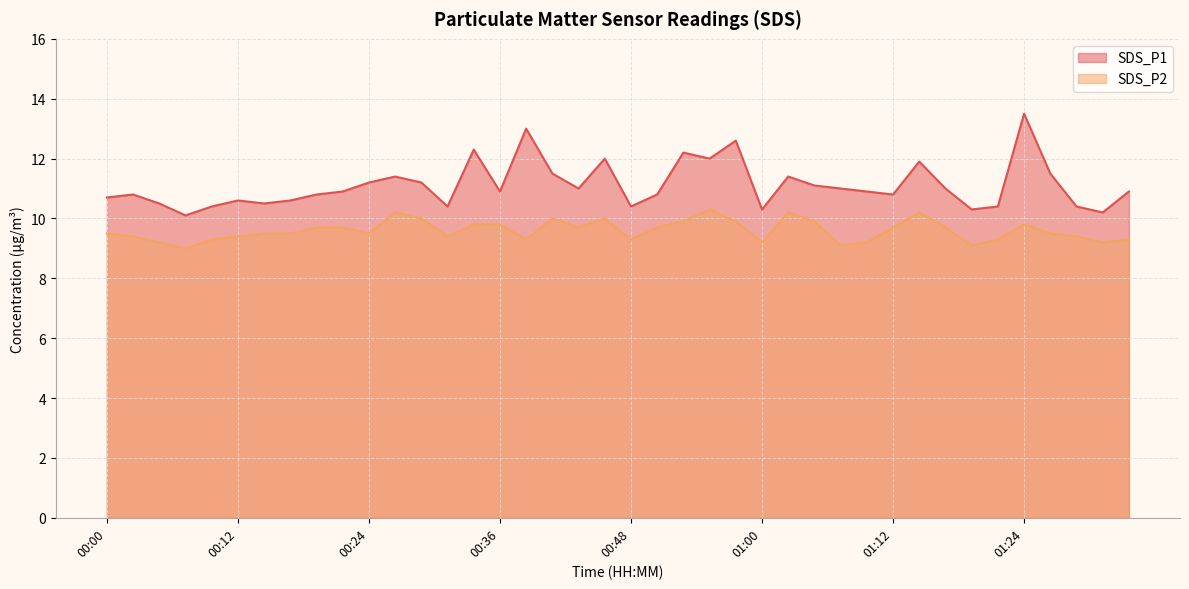

Reading left to right, extract all data points from this chart.

SDS_P1: 00:00=10.7	00:02=10.8	00:04=10.5	00:07=10.1	00:09=10.4	00:12=10.6	00:14=10.5	00:17=10.6	00:19=10.8	00:21=10.9	00:24=11.2	00:26=11.4	00:29=11.2	00:31=10.4	00:34=12.3	00:36=10.9	00:38=13.0	00:41=11.5	00:43=11.0	00:46=12.0	00:48=10.4	00:51=10.8	00:53=12.2	00:55=12.0	00:58=12.6	01:00=10.3	01:03=11.4	01:05=11.1	01:07=11.0	01:10=10.9	01:12=10.8	01:15=11.9	01:17=11.0	01:20=10.3	01:22=10.4	01:24=13.5	01:27=11.5	01:29=10.4	01:32=10.2	01:34=10.9
SDS_P2: 00:00=9.5	00:02=9.4	00:04=9.2	00:07=9.0	00:09=9.3	00:12=9.4	00:14=9.5	00:17=9.5	00:19=9.7	00:21=9.7	00:24=9.5	00:26=10.2	00:29=10.0	00:31=9.4	00:34=9.8	00:36=9.8	00:38=9.3	00:41=10.0	00:43=9.7	00:46=10.0	00:48=9.3	00:51=9.7	00:53=9.9	00:55=10.3	00:58=9.9	01:00=9.2	01:03=10.2	01:05=9.9	01:07=9.1	01:10=9.2	01:12=9.7	01:15=10.2	01:17=9.7	01:20=9.1	01:22=9.3	01:24=9.8	01:27=9.5	01:29=9.4	01:32=9.2	01:34=9.3